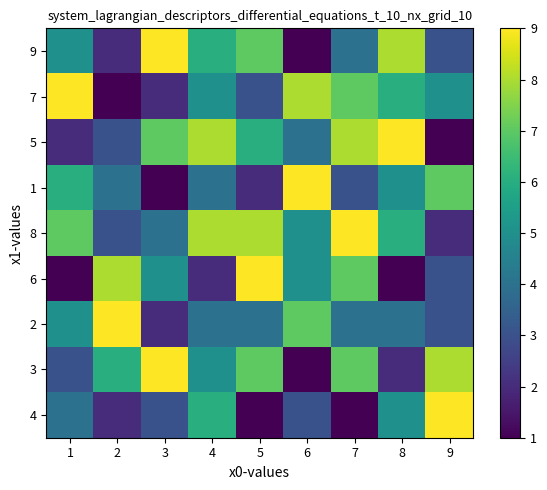

Reading left to right, extract all data points from this chart.

9: 1=5	2=2	3=9	4=6	5=7	6=1	7=4	8=8	9=3
7: 1=9	2=1	3=2	4=5	5=3	6=8	7=7	8=6	9=5
5: 1=2	2=3	3=7	4=8	5=6	6=4	7=8	8=9	9=1
1: 1=6	2=4	3=1	4=4	5=2	6=9	7=3	8=5	9=7
8: 1=7	2=3	3=4	4=8	5=8	6=5	7=9	8=6	9=2
6: 1=1	2=8	3=5	4=2	5=9	6=5	7=7	8=1	9=3
2: 1=5	2=9	3=2	4=4	5=4	6=7	7=4	8=4	9=3
3: 1=3	2=6	3=9	4=5	5=7	6=1	7=7	8=2	9=8
4: 1=4	2=2	3=3	4=6	5=1	6=3	7=1	8=5	9=9